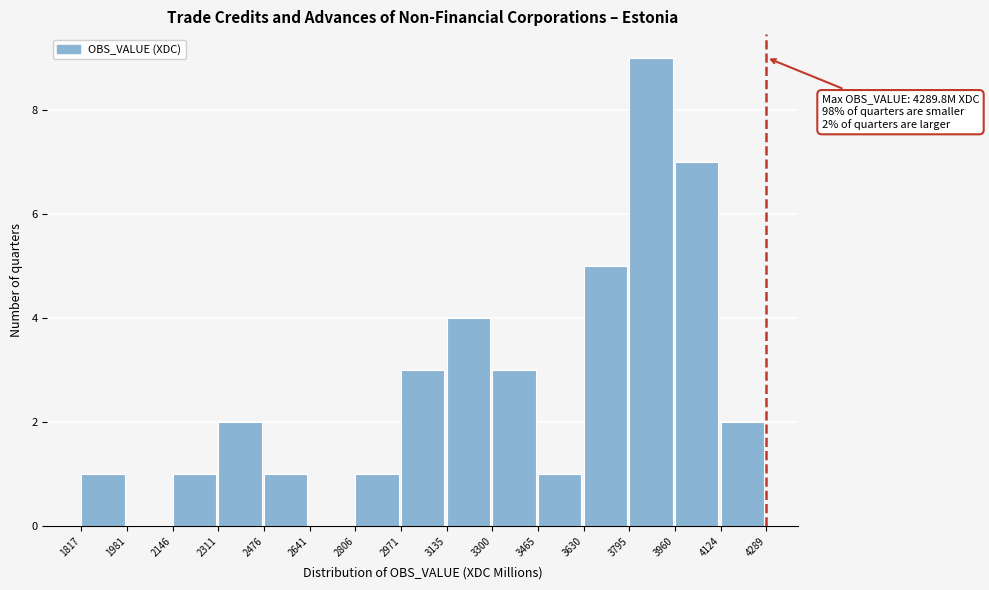

Which range on the x-axis has the tallest bar?

3795 to 3960